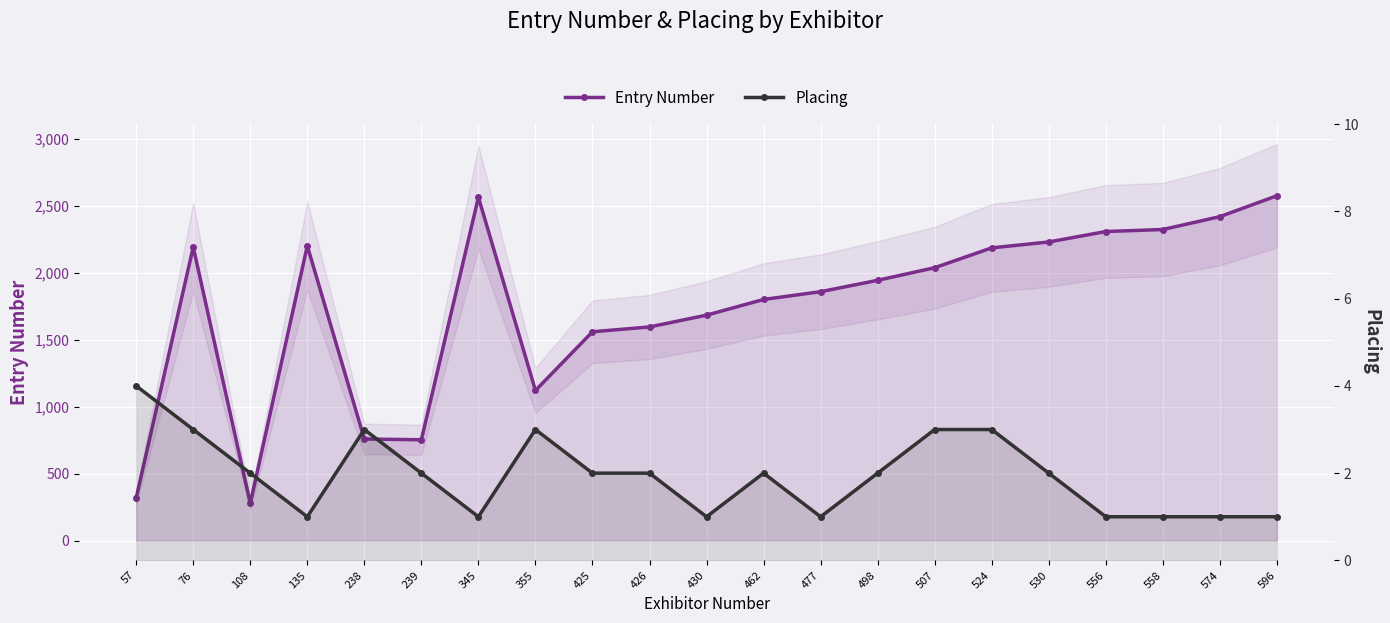

Rank the categories by Entry Number value from highest to lowest.

596, 345, 574, 558, 556, 530, 135, 76, 524, 507, 498, 477, 462, 430, 426, 425, 355, 238, 239, 57, 108